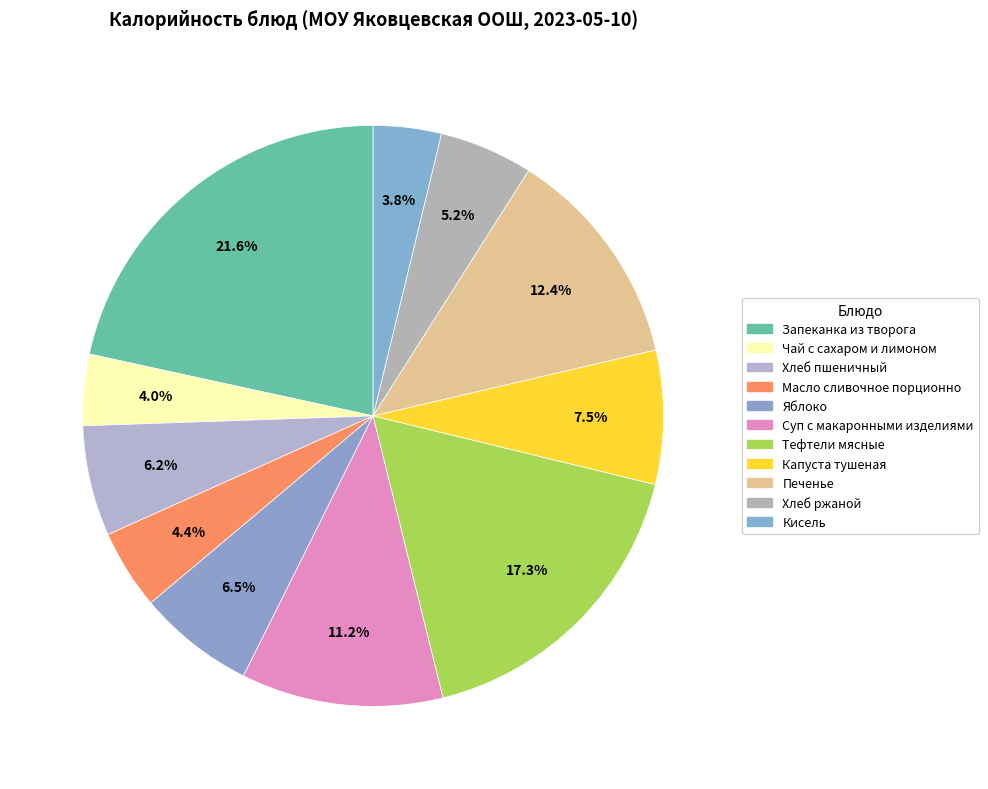

What portion of the pie excludes Хлеб ржаной?

94.8%